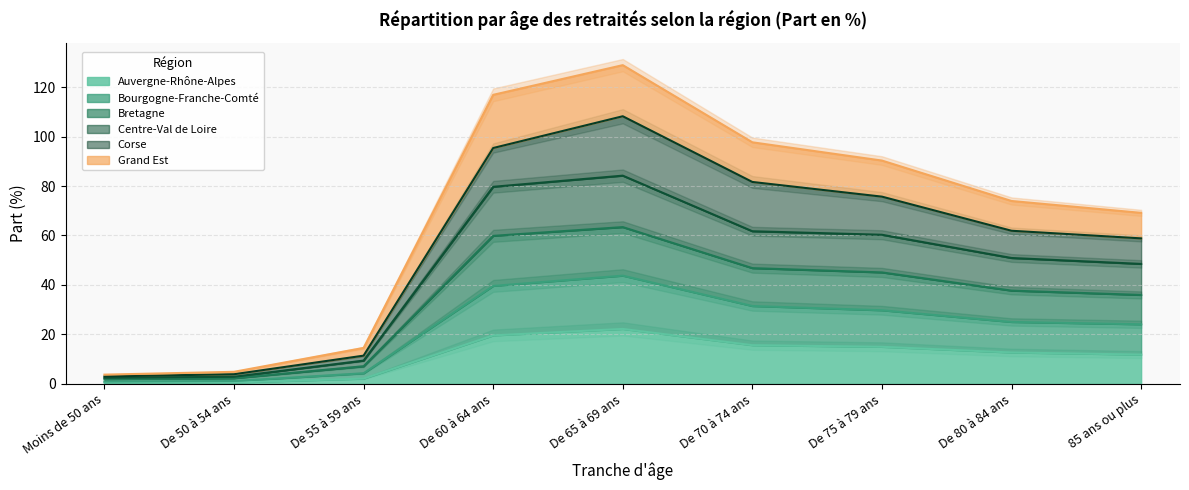

Rank the categories by Centre-Val de Loire value from lowest to highest.

Moins de 50 ans, De 50 à 54 ans, De 55 à 59 ans, 85 ans ou plus, De 80 à 84 ans, De 75 à 79 ans, De 70 à 74 ans, De 60 à 64 ans, De 65 à 69 ans